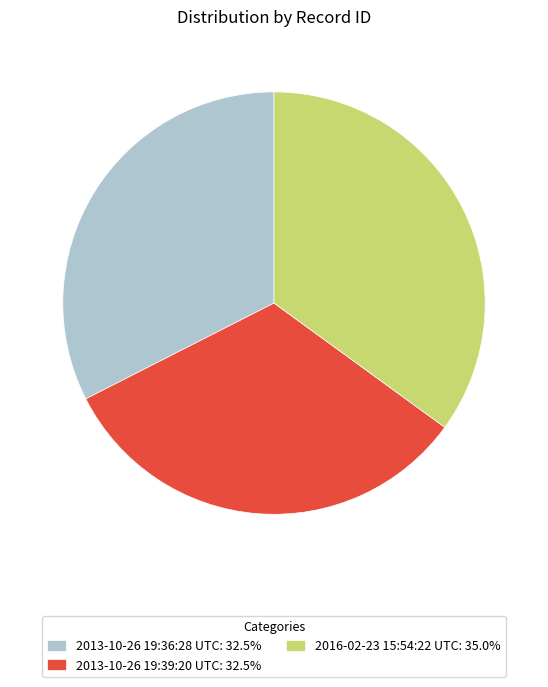

Does 2013-10-26 19:36:28 UTC: 32.5% account for over 50% of the chart?

No